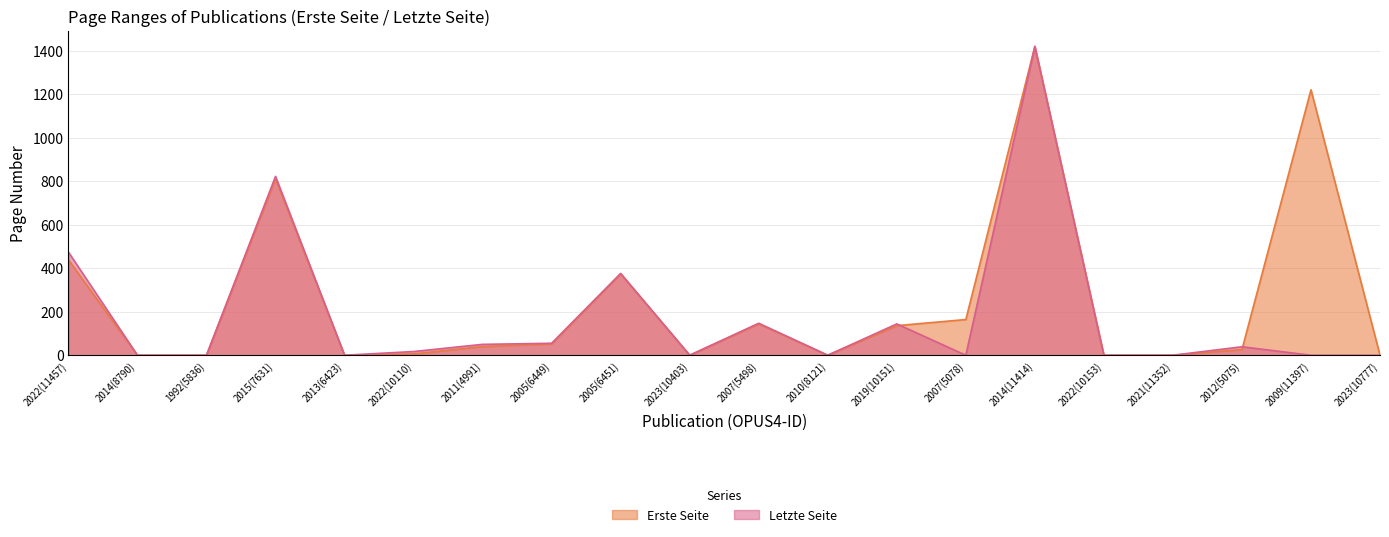

Between 2023(10403) and 2009(11397), which series saw the biggest shift?

Erste Seite